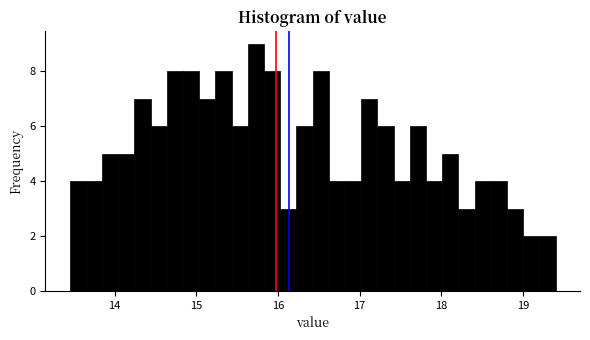

Around what value on the x-axis is the tallest bar? Give the approximate position of its centre, as read against the axis.

15.7